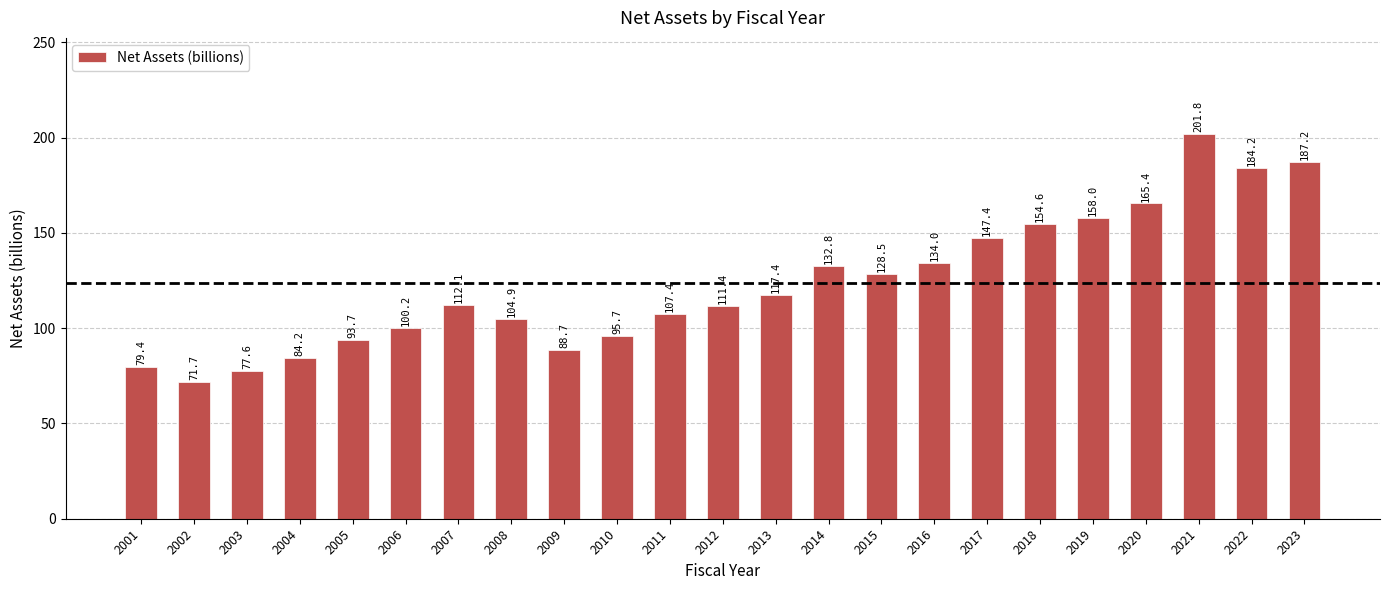

What is the value of the 23rd bar from the left?

187.2